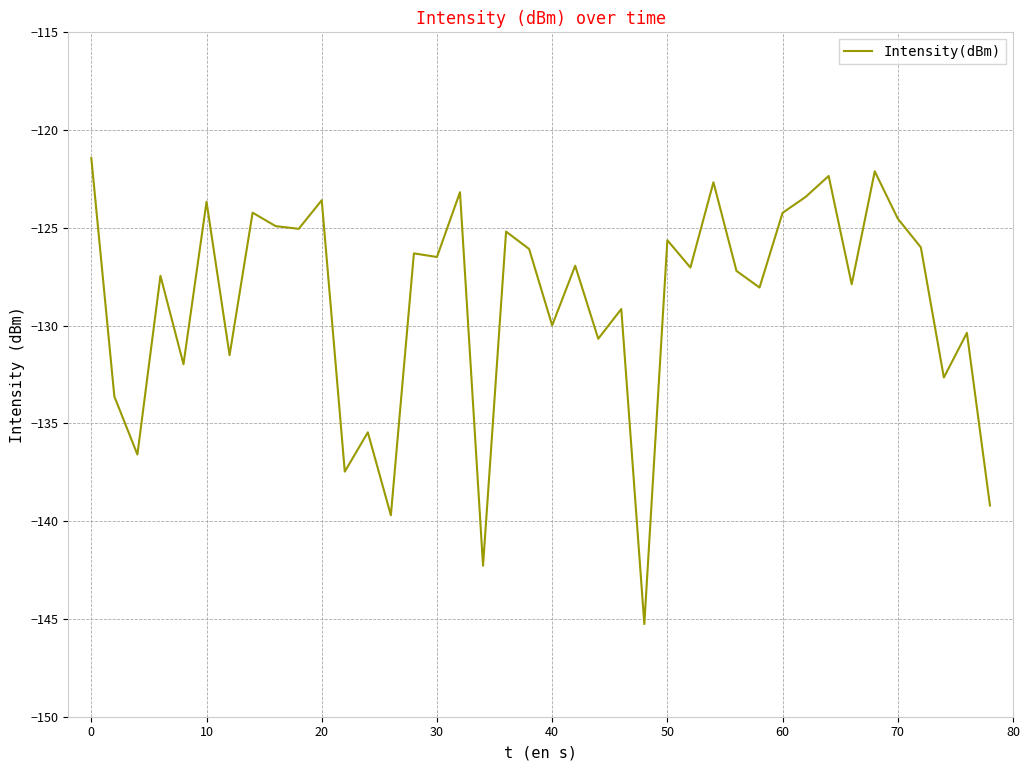

What is the difference between the second highest and minimum values?

23.2